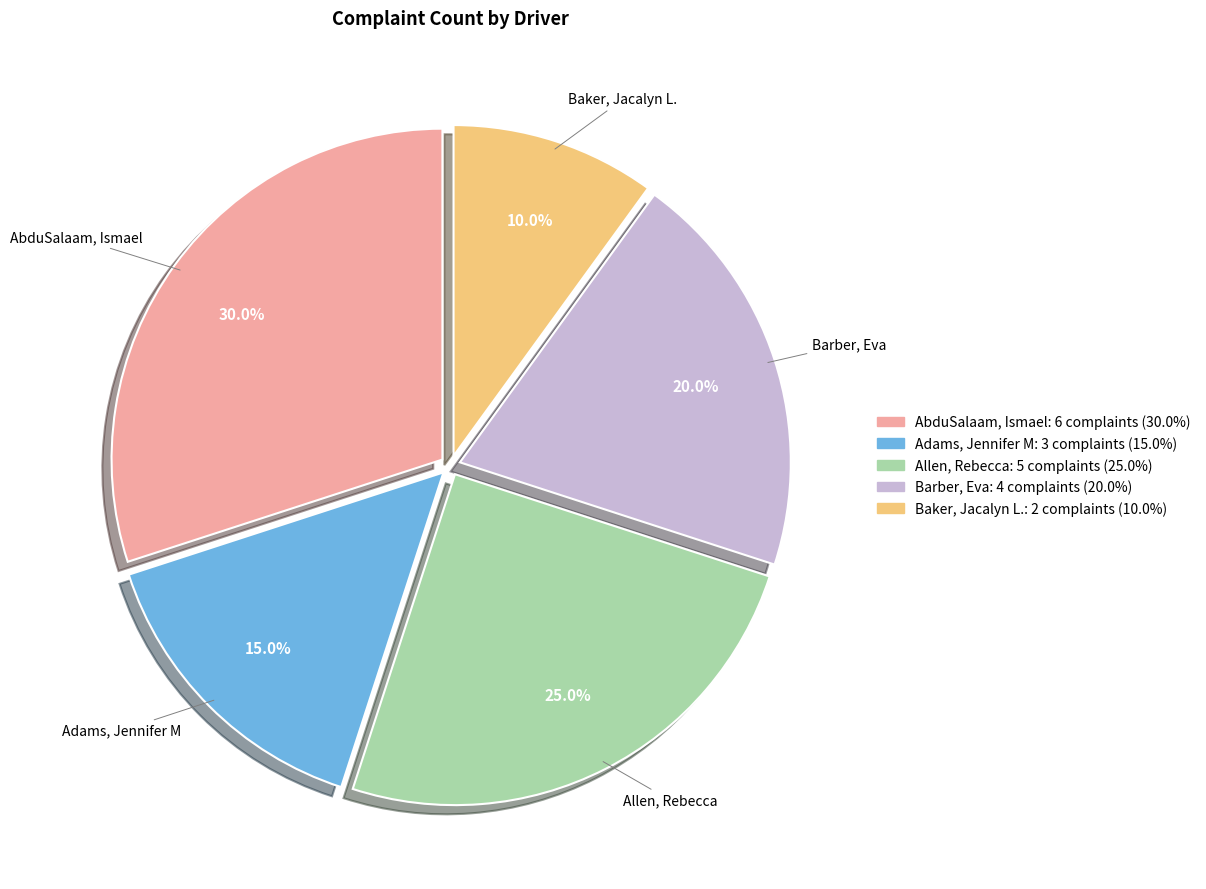

Which has a higher value, Barber, Eva or AbduSalaam, Ismael?

AbduSalaam, Ismael